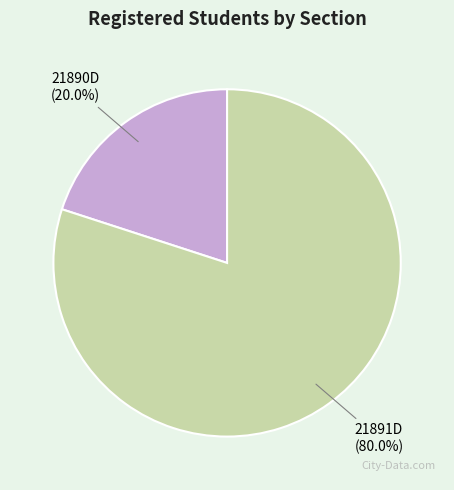

Do 21890D and 21891D together represent more than half of the pie?

Yes